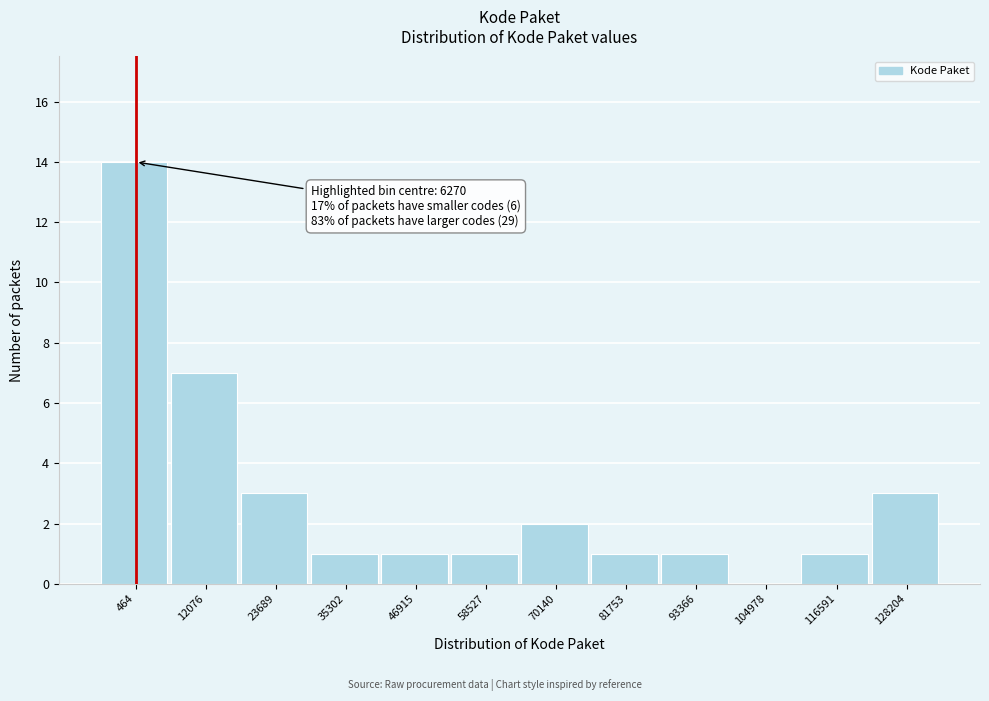

Reading right to left, what are all the values shown in this chart?

128204=3	116591=1	104978=0	93366=1	81753=1	70140=2	58527=1	46915=1	35302=1	23689=3	12076=7	464=14